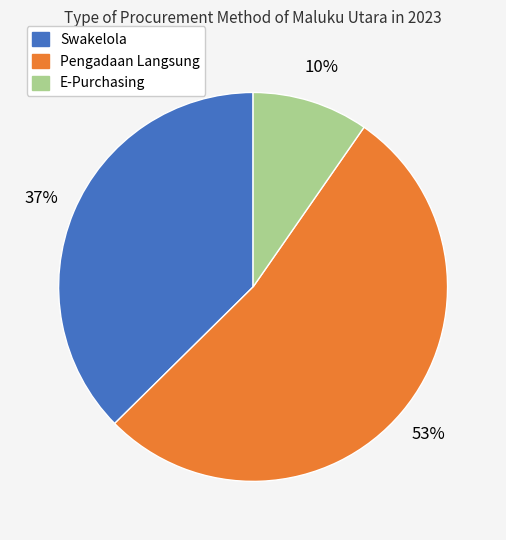

Rank the categories by value from lowest to highest.

E-Purchasing, Swakelola, Pengadaan Langsung